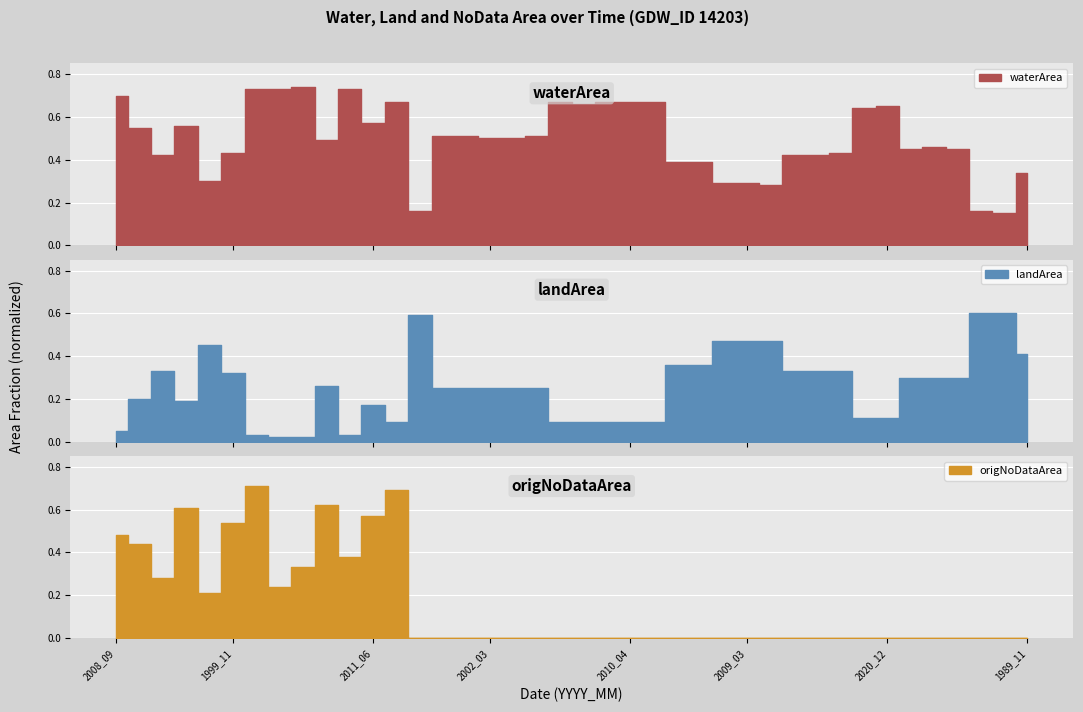

Reading right to left, list all the values displayed in this chart.

waterArea: 0.3	0.1	0.2	0.5	0.5	0.5	0.7	0.6	0.4	0.4	0.4	0.3	0.3	0.3	0.4	0.4	0.7	0.7	0.7	0.7	0.7	0.5	0.5	0.5	0.5	0.5	0.2	0.7	0.6	0.7	0.5	0.7	0.7	0.7	0.4	0.3	0.6	0.4	0.6	0.7
landArea: 0.4	0.6	0.6	0.3	0.3	0.3	0.1	0.1	0.3	0.3	0.3	0.5	0.5	0.5	0.4	0.4	0.1	0.1	0.1	0.1	0.1	0.2	0.2	0.2	0.2	0.2	0.6	0.1	0.2	0.0	0.3	0.0	0.0	0.0	0.3	0.5	0.2	0.3	0.2	0.1
origNoDataArea: 0.0	0.0	0.0	0.0	0.0	0.0	0.0	0.0	0.0	0.0	0.0	0.0	0.0	0.0	0.0	0.0	0.0	0.0	0.0	0.0	0.0	0.0	0.0	0.0	0.0	0.0	0.0	0.7	0.6	0.4	0.6	0.3	0.2	0.7	0.5	0.2	0.6	0.3	0.4	0.5